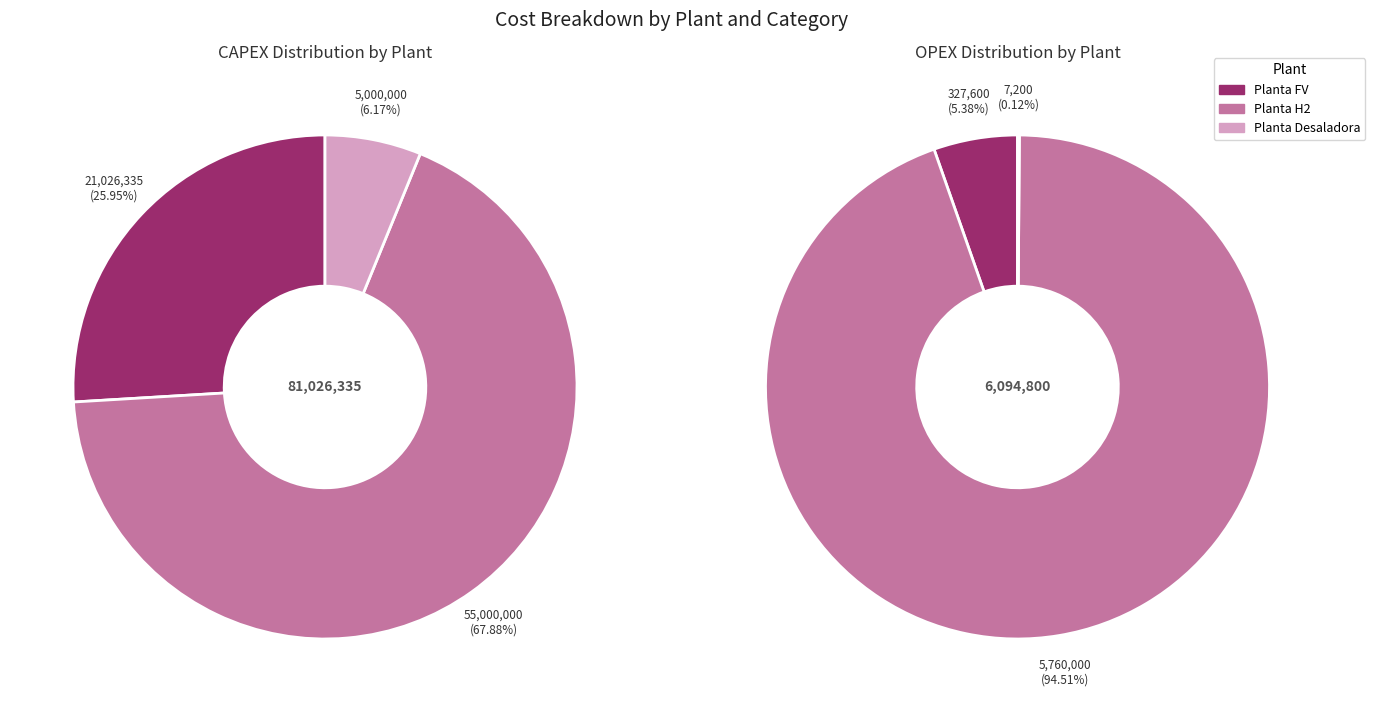

What is the largest slice in the pie chart?

CAPEX H2